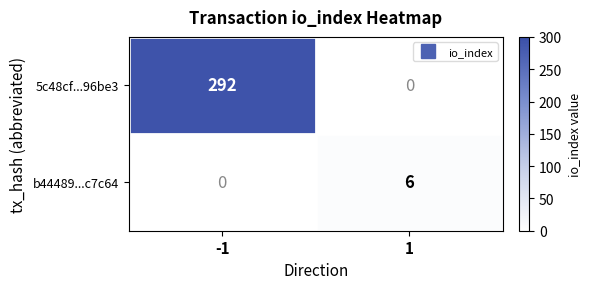

True or false: 5c48cf...96be3 has a value of 292 at -1.

True